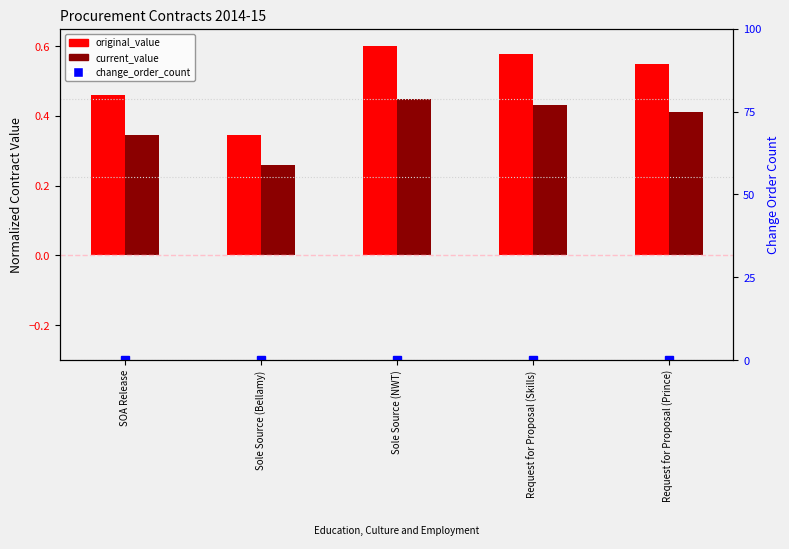

What is the label of the 2nd bar from the left?

Sole Source (Bellamy)